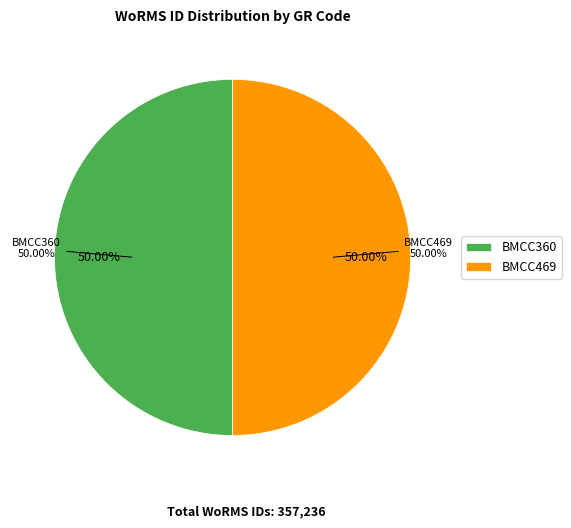

To the nearest percent, what portion does BMCC469 represent?

50%